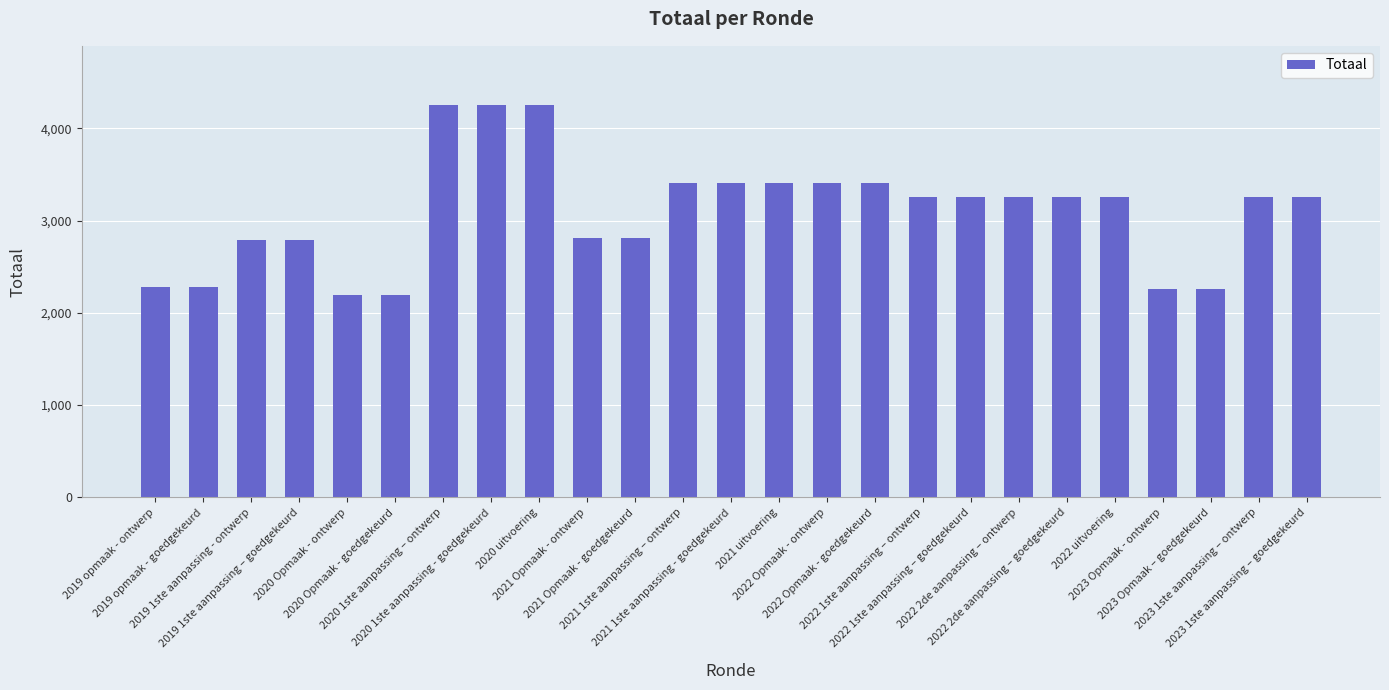

How many categories are shown in the chart?

25